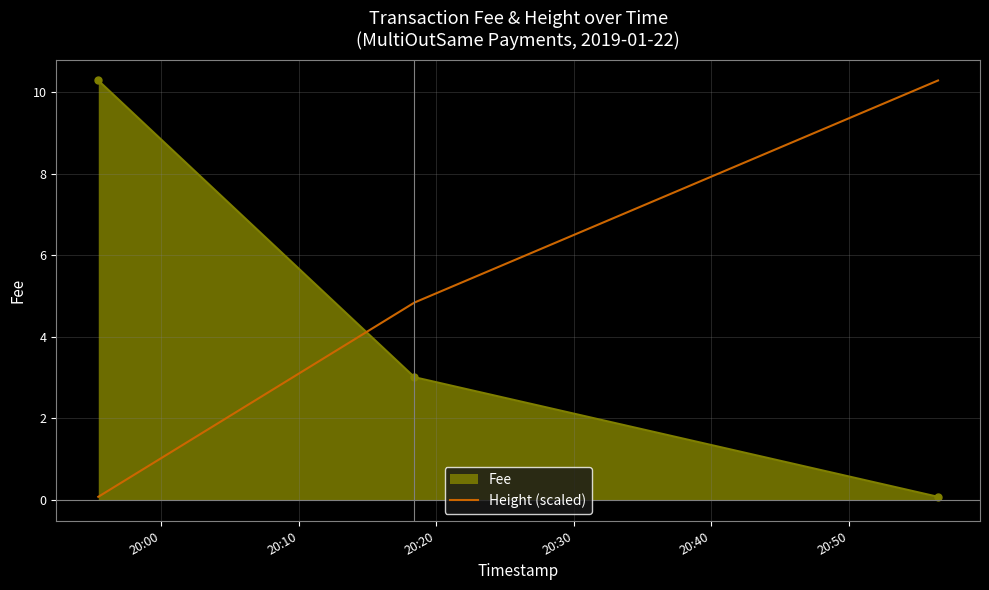

Rank the series by their average value, from highest to lowest.

Height (scaled), Fee